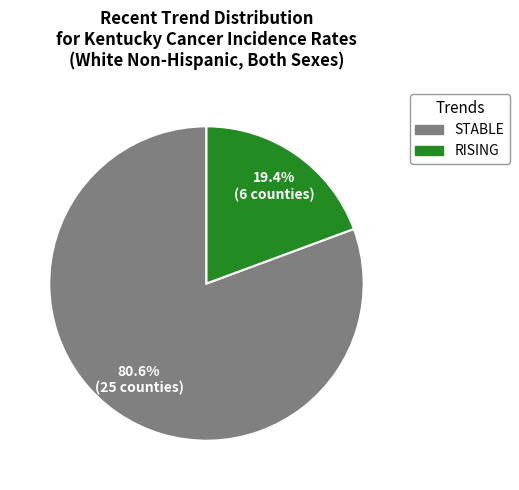

How many slices are in this pie chart?

2